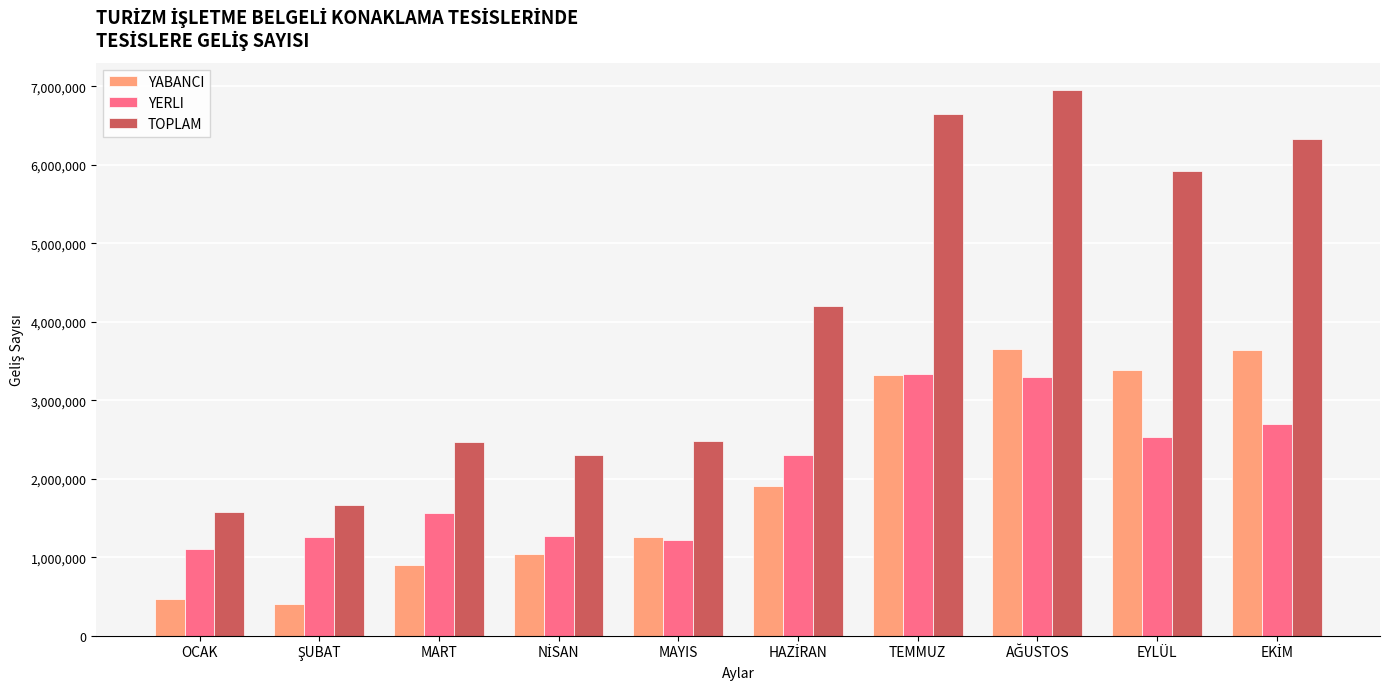

What is the smallest value displayed?

408494